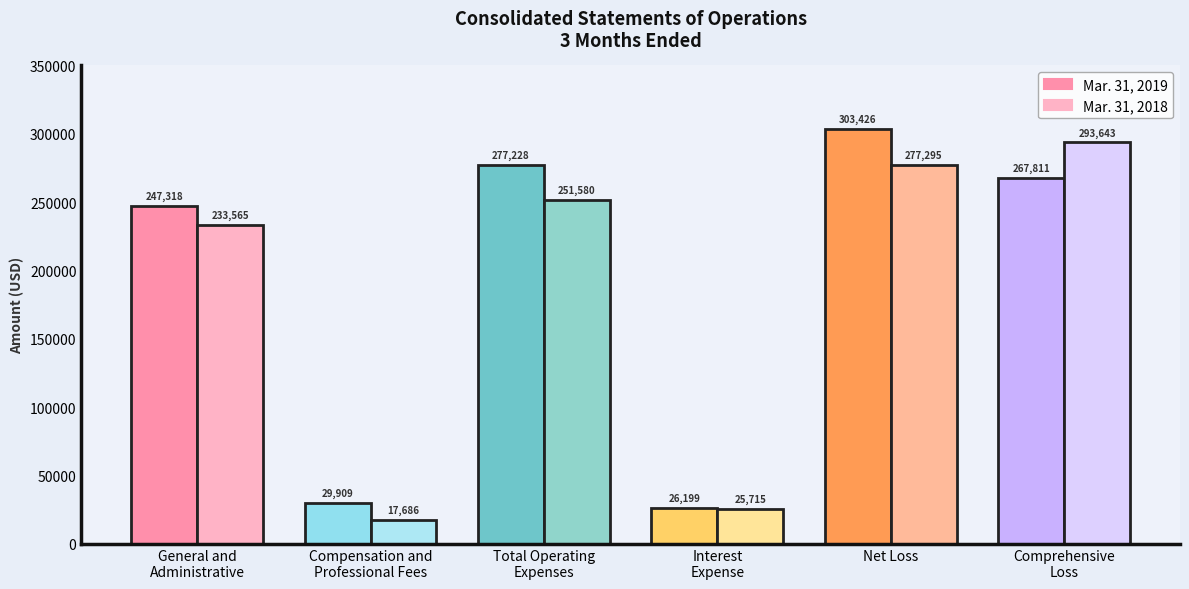

Rank the series by their average value, from lowest to highest.

Mar. 31, 2018, Mar. 31, 2019